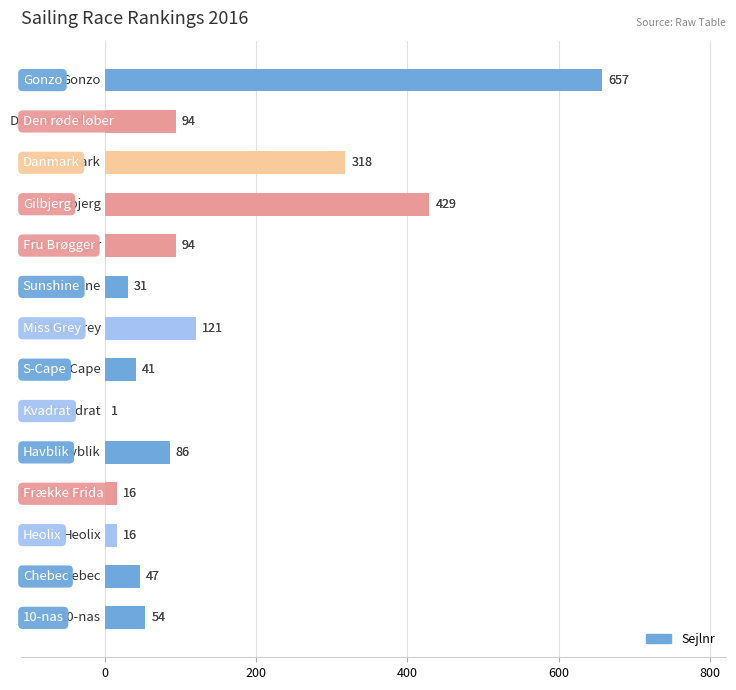

What is the sum of all values?

2005